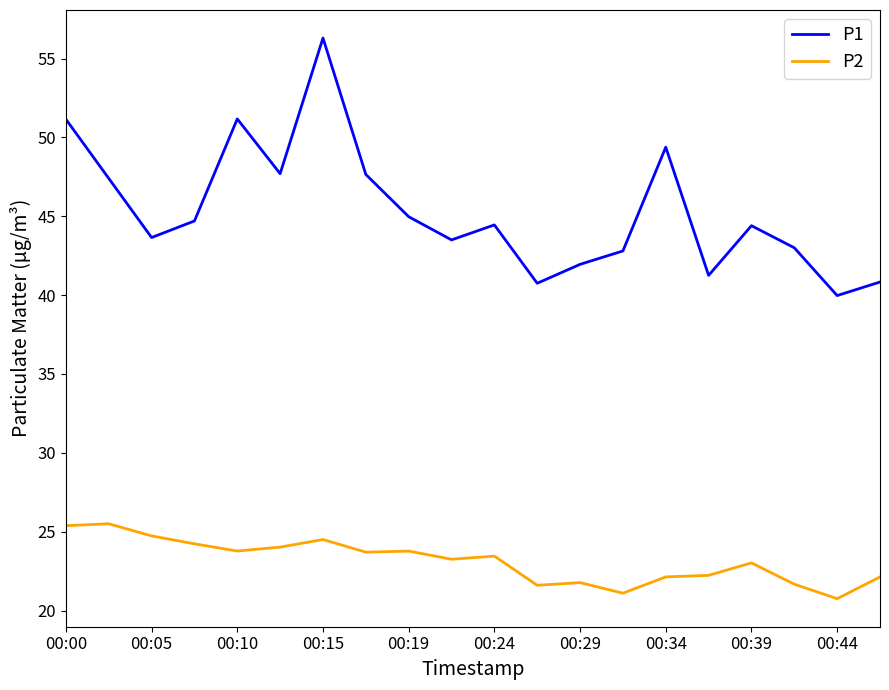

What is the minimum value for P1?

40.0